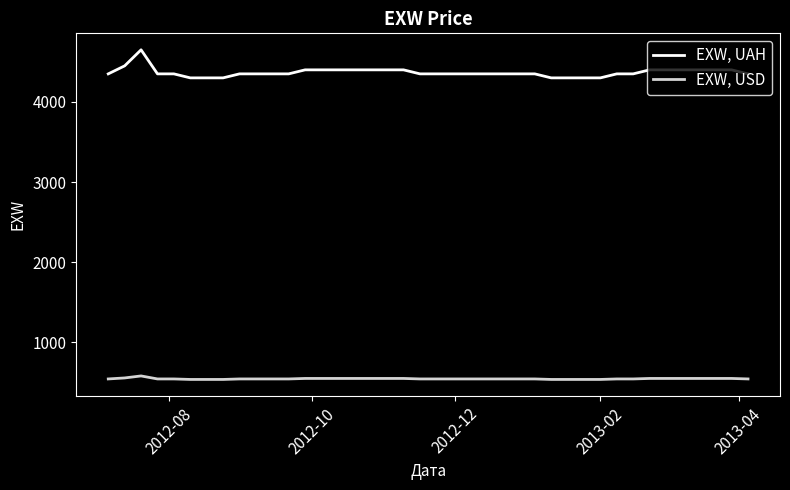

Which series has the largest total across all categories?

EXW, UAH